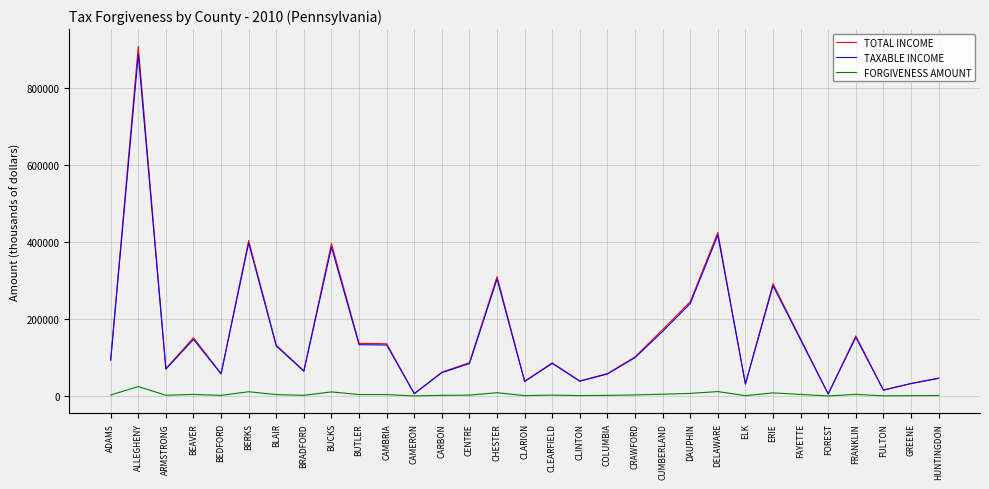

Which series has the widest spread of values?

TOTAL INCOME